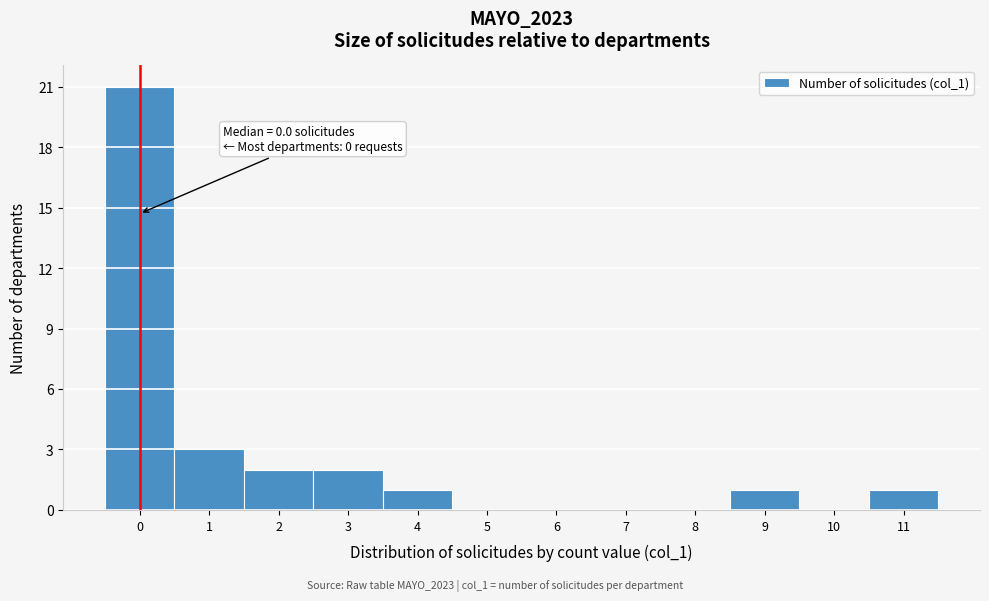

Over which range of the x-axis is the bar tallest?

-0.5 to 0.5